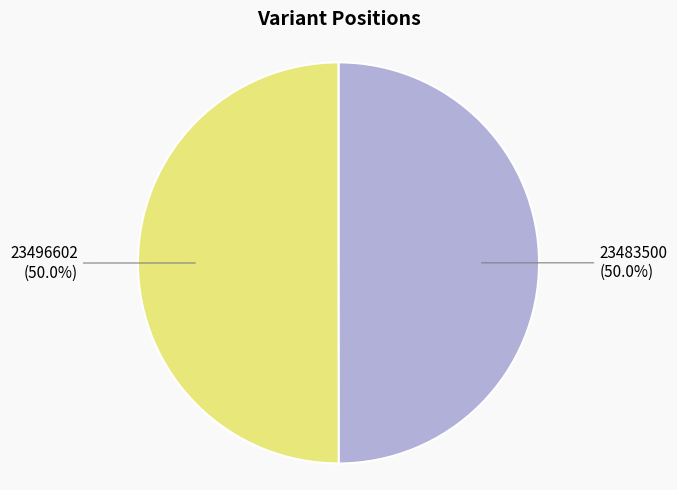

What is the ratio of the value at 23483500 to the value at 23496602?

1.0